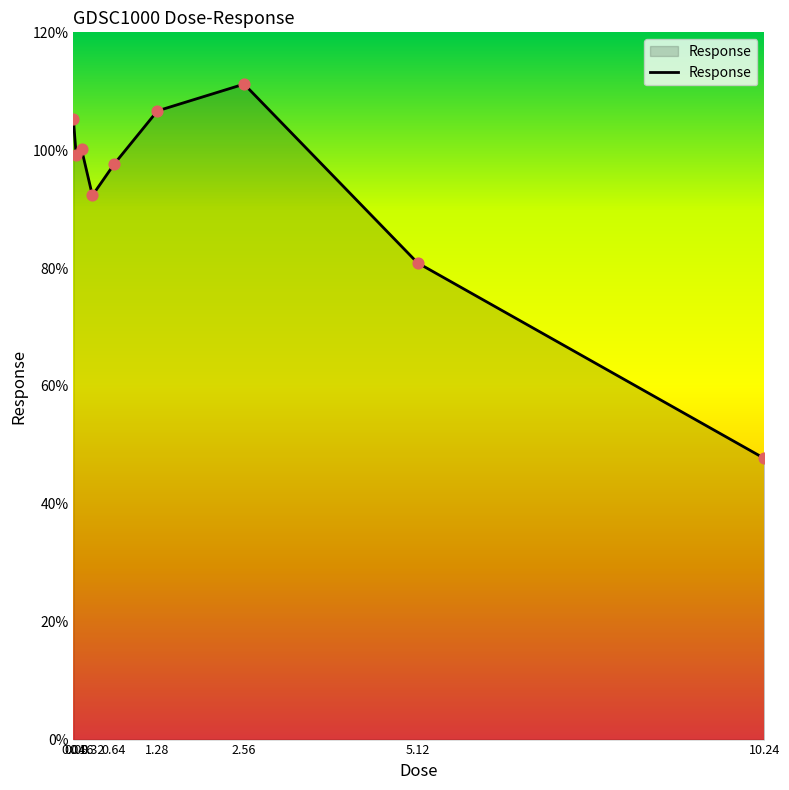

Which has a higher value, 0.64 or 0.04?

0.04